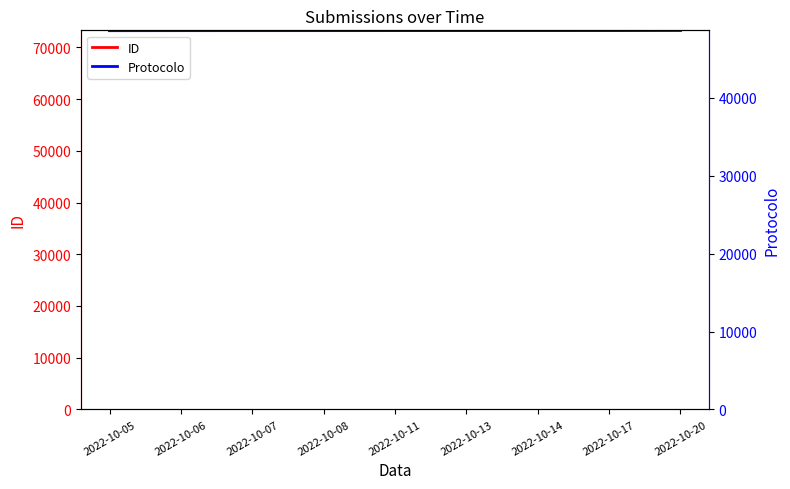

Rank the series by their maximum value, from lowest to highest.

Protocolo, ID